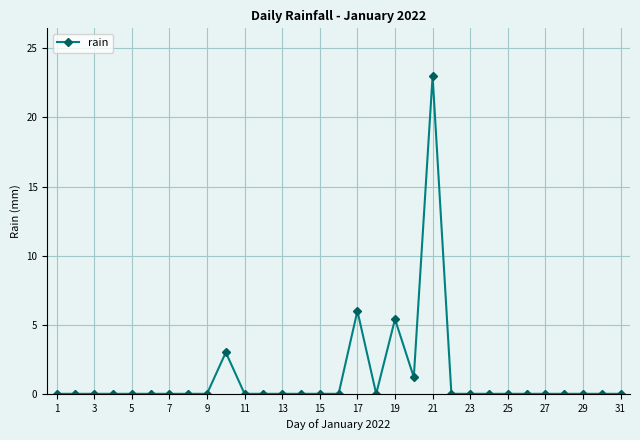

Reading left to right, what are all the values shown in this chart?

0.0	0.0	0.0	0.0	0.0	0.0	0.0	0.0	0.0	3.0	0.0	0.0	0.0	0.0	0.0	0.0	6.0	0.0	5.4	1.2	23.0	0.0	0.0	0.0	0.0	0.0	0.0	0.0	0.0	0.0	0.0